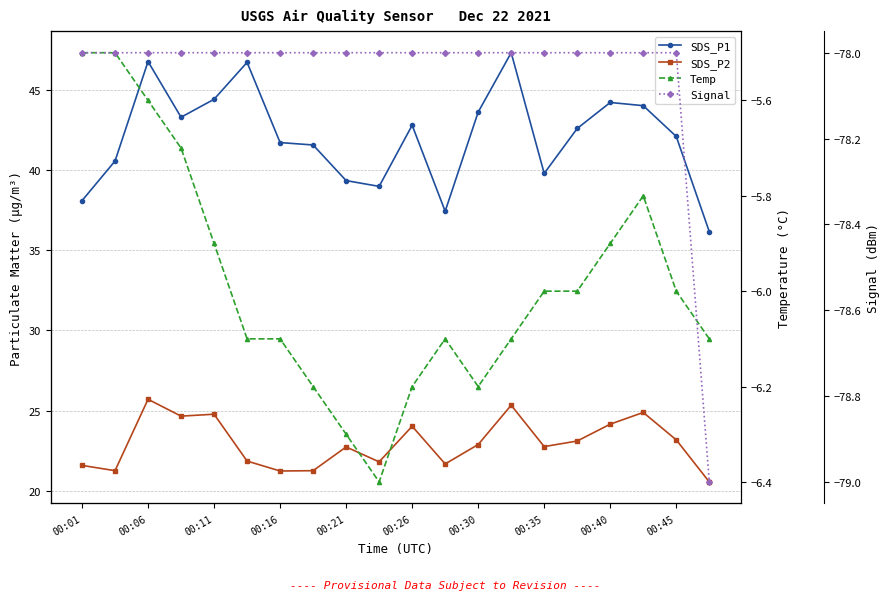

Which series has the largest total across all categories?

SDS_P1